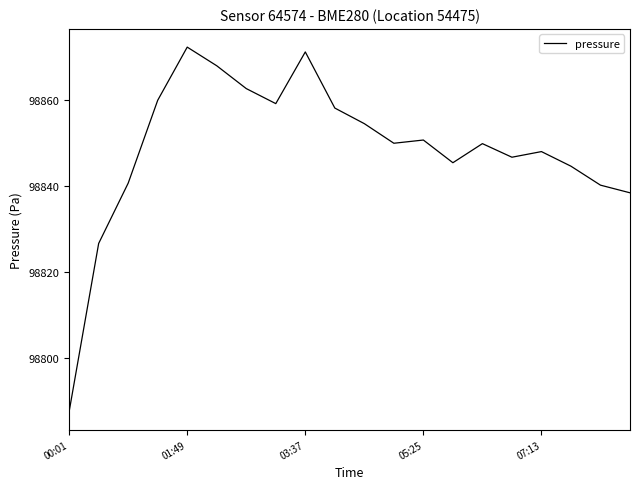

Does the chart have visible grid lines?

No